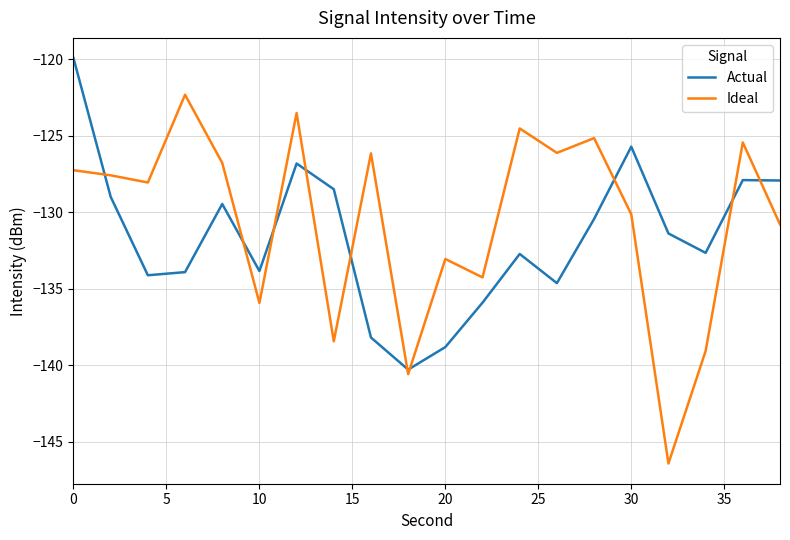

How many categories are shown in the chart?

20